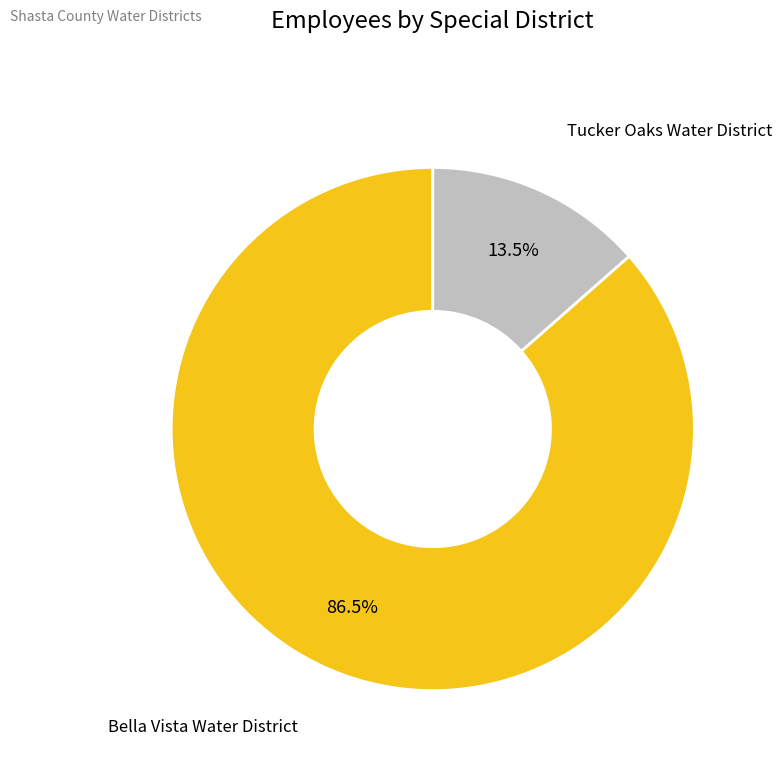

What is the ratio of the value at Bella Vista Water District to the value at Tucker Oaks Water District?

6.4